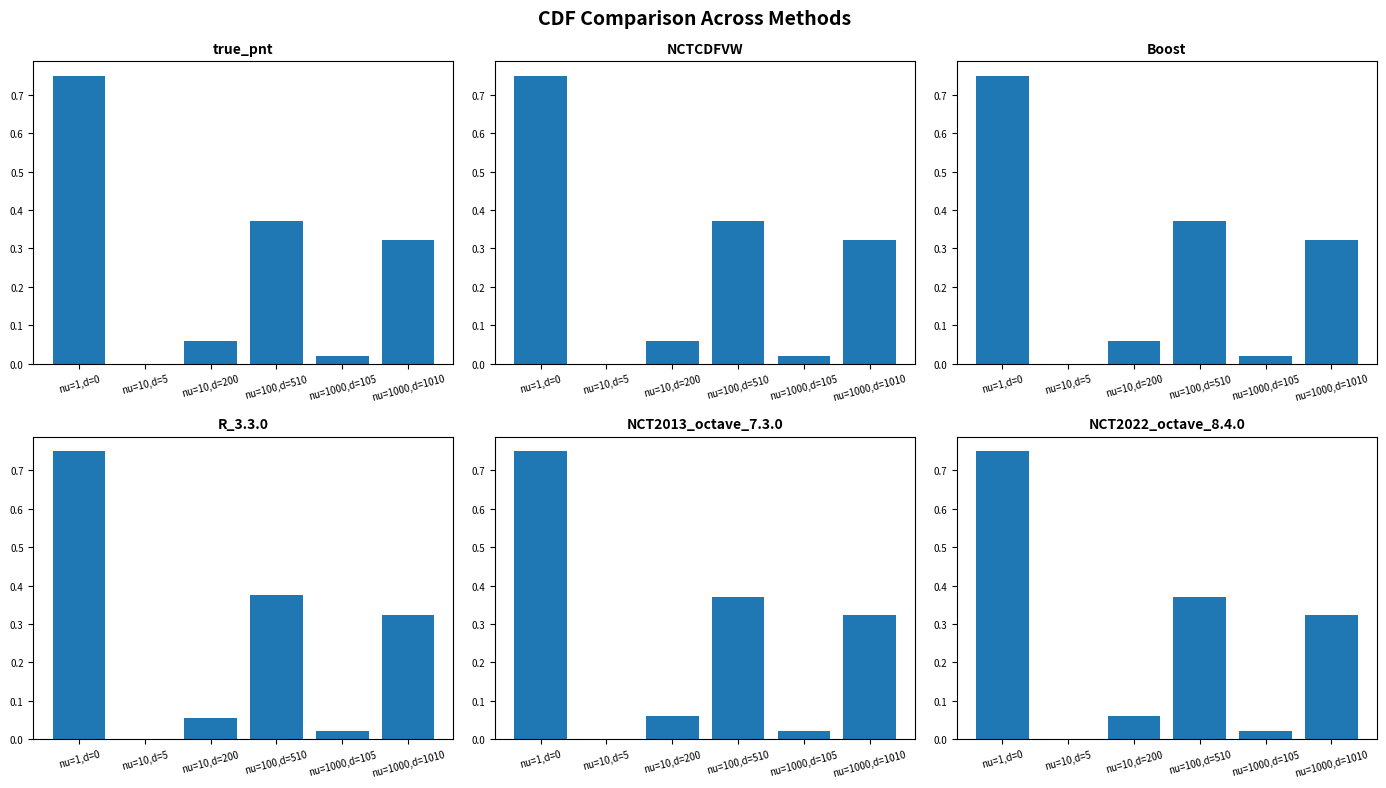

Reading left to right, transcribe all the data shown in this chart.

true_pnt: 0.8	0.0	0.1	0.4	0.0	0.3
NCTCDFVW: 0.8	0.0	0.1	0.4	0.0	0.3
Boost: 0.8	0.0	0.1	0.4	0.0	0.3
R_3.3.0: 0.8	0.0	0.1	0.4	0.0	0.3
NCT2013_octave_7.3.0: 0.8	0.0	0.1	0.4	0.0	0.3
NCT2022_octave_8.4.0: 0.8	0.0	0.1	0.4	0.0	0.3